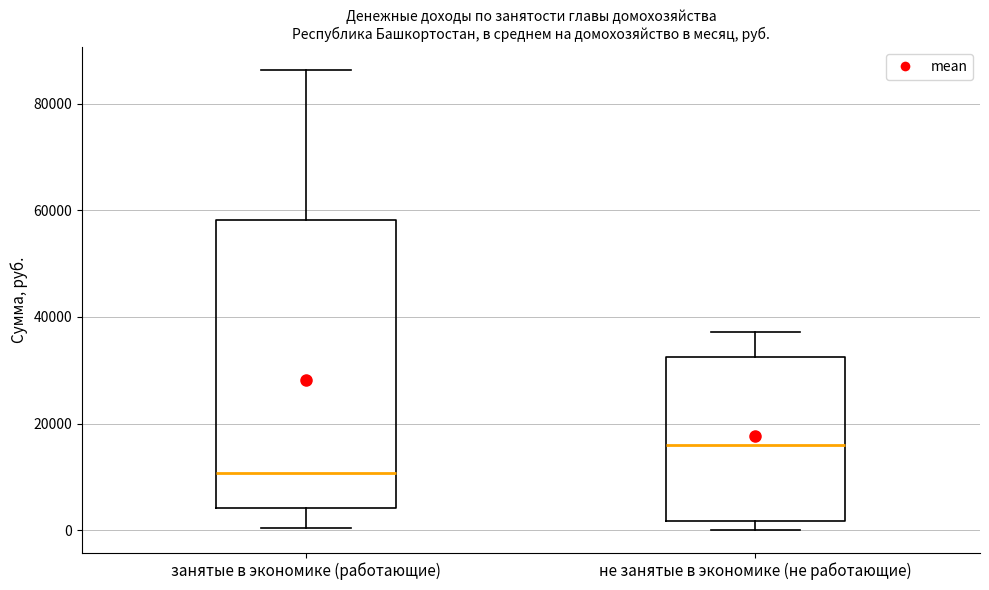

Where does the upper whisker of the box for занятые в экономике (работающие) end on the y-axis? The values are not printed on the chart, so give them approximately, as read against the axis.

86000